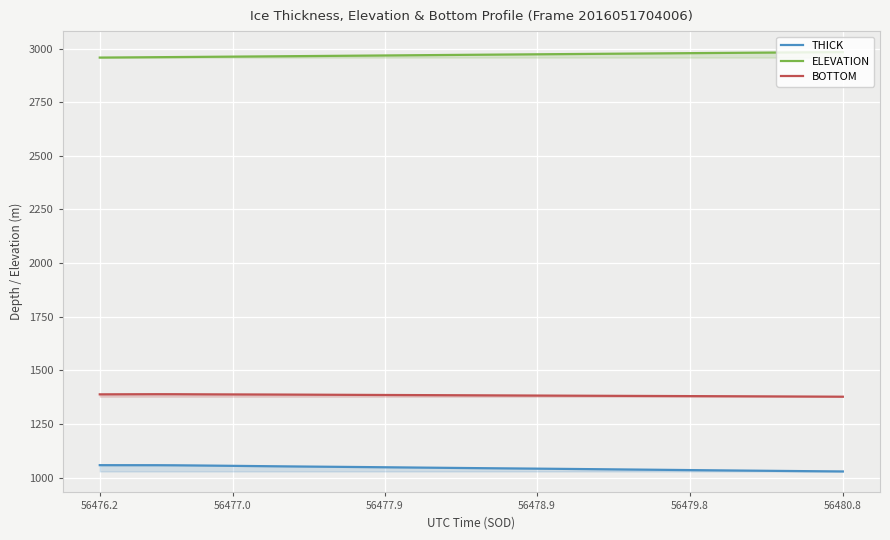

What is the difference between the highest and lowest values at 56478.9?

1931.6